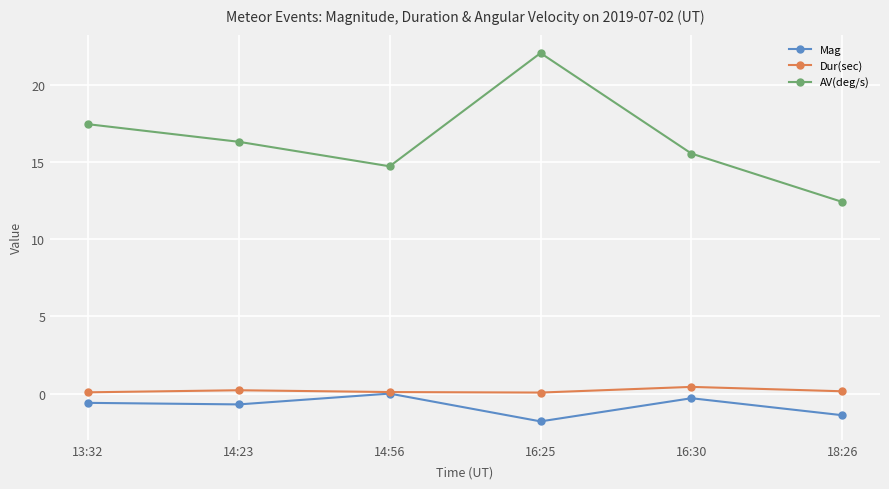

At which label does Dur(sec) reach its peak?

16:30